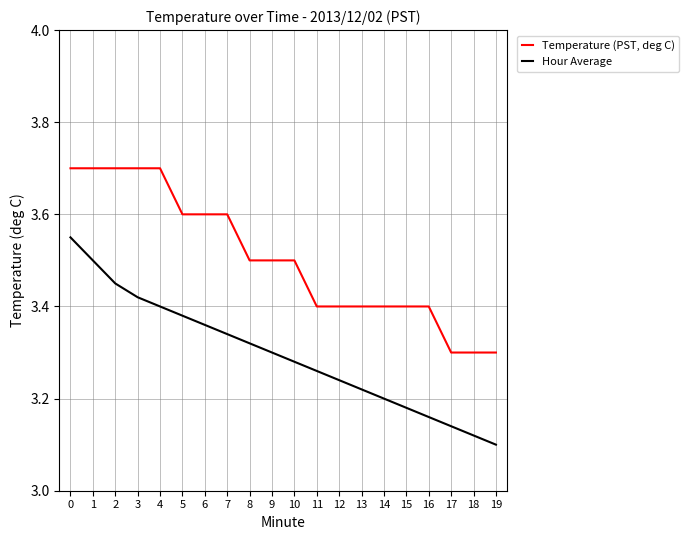

Which series has the largest total across all categories?

Temperature (PST, deg C)